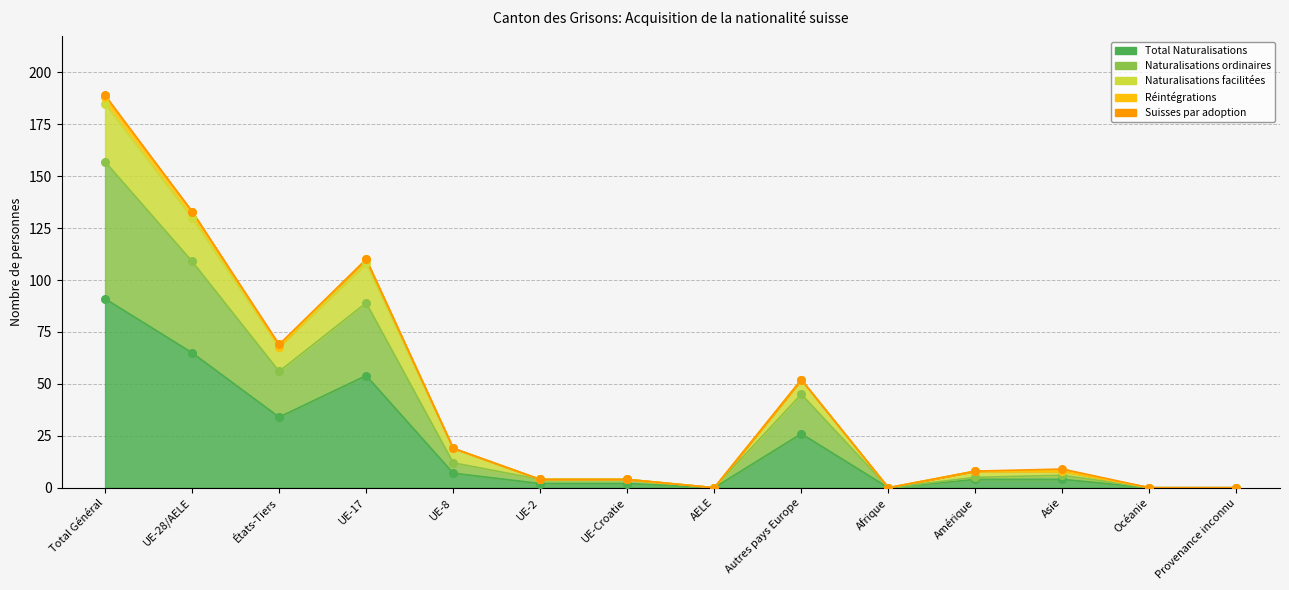

At which category is the sum across all series the highest?

Total Général